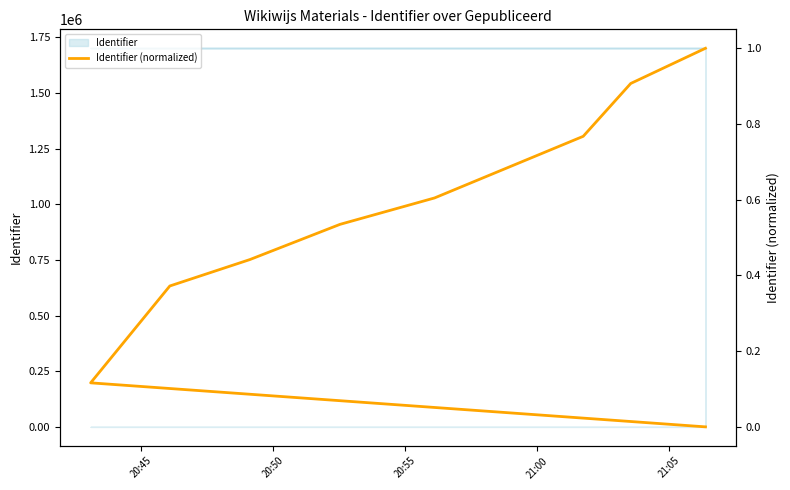

Does the chart display data point markers on the line(s)?

No